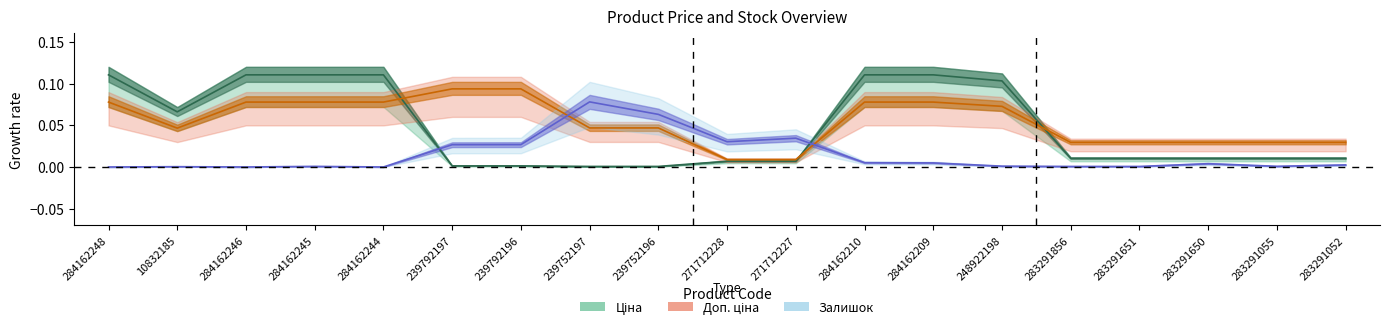

Rank the series by their average value, from lowest to highest.

Залишок, Ціна, Доп. ціна